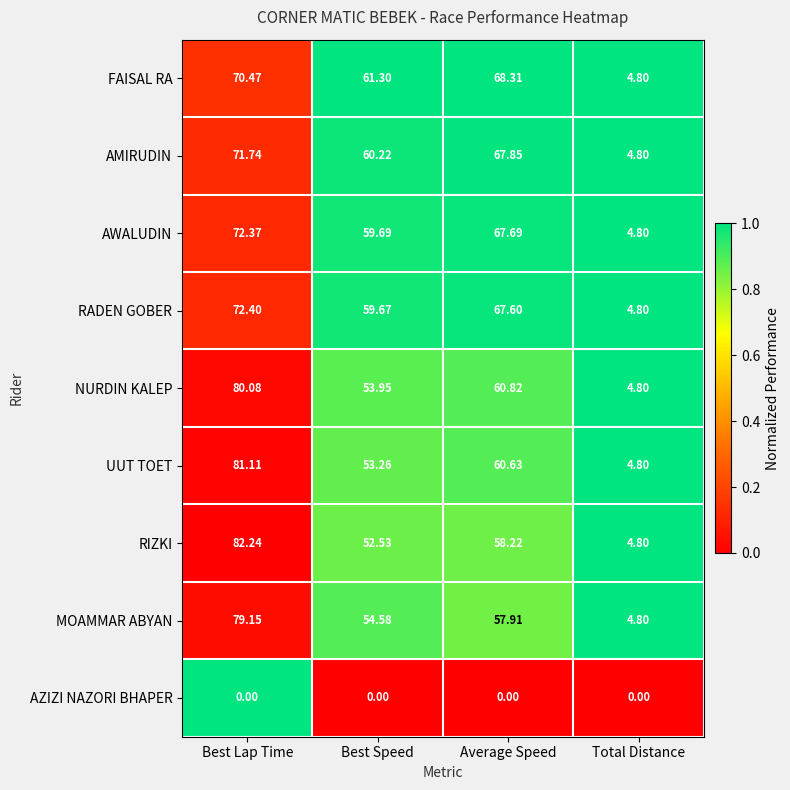

Which label corresponds to the largest value in the chart?

Best Lap Time